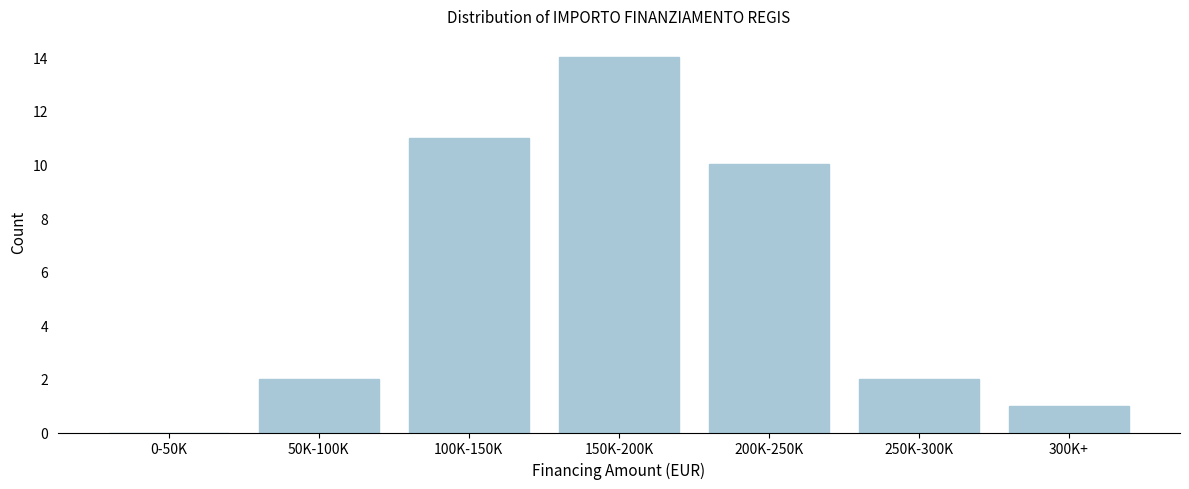

Reading left to right, what are all the values shown in this chart?

0-50K=0	50K-100K=2	100K-150K=11	150K-200K=14	200K-250K=10	250K-300K=2	300K+=1